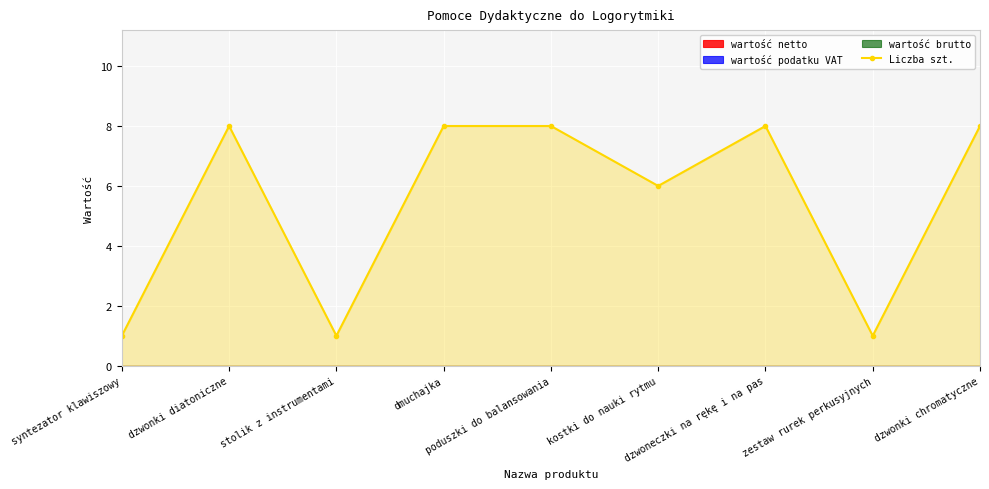

How many interior local peaks (higher than both neighbors) does the data have?

2